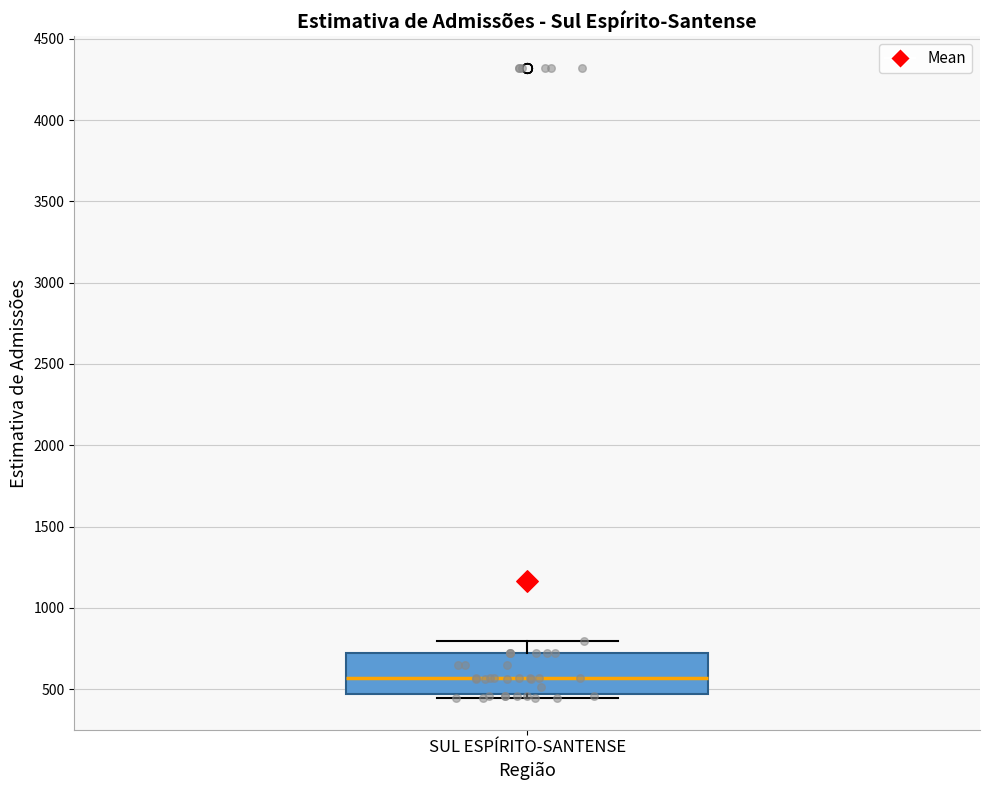

Transcribe this box plot: give where the median line is, the range the box spans, and where the two whiskers end, as read against the y-axis. The values are not printed on the chart, so give them approximately, as read against the axis.

median 550, box 450 to 700, whiskers 450 (just below the box's lower edge) to 800